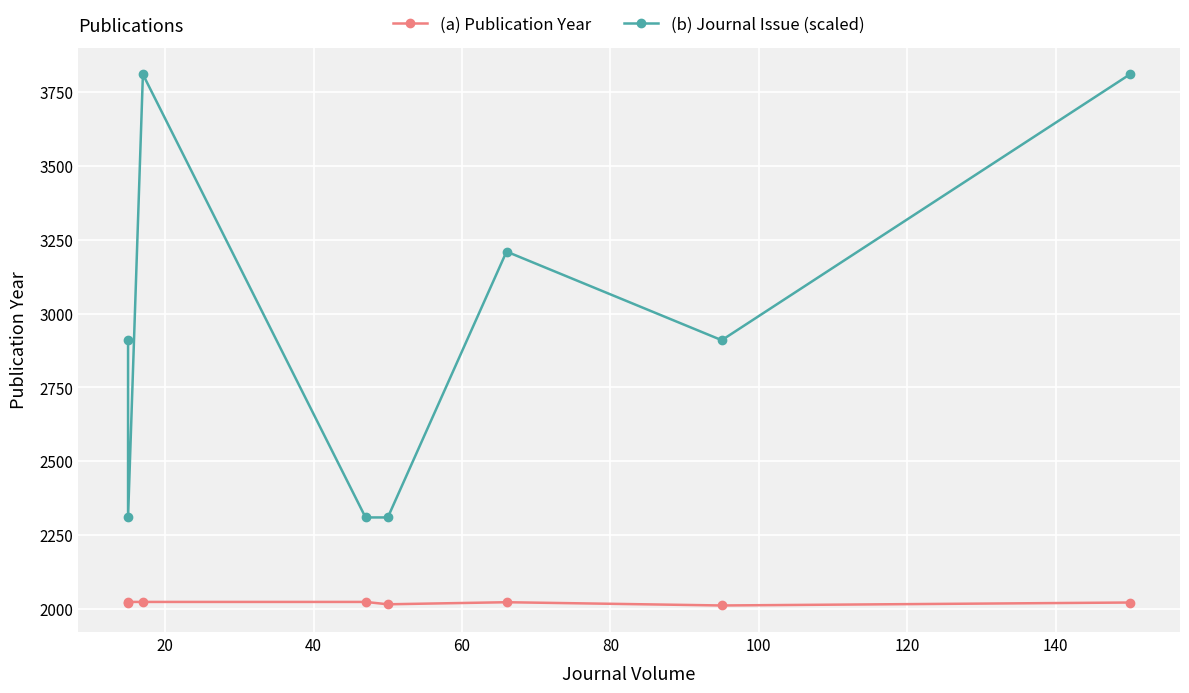

How many data points in (a) Publication Year are above 2023?

3